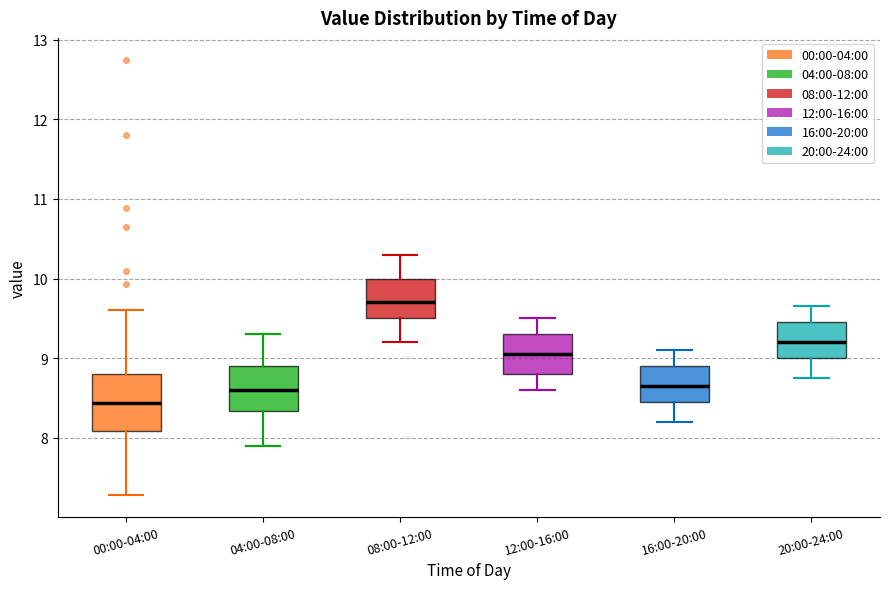

Where does the upper whisker of the box for 16:00-20:00 end on the y-axis? The values are not printed on the chart, so give them approximately, as read against the axis.

9.1